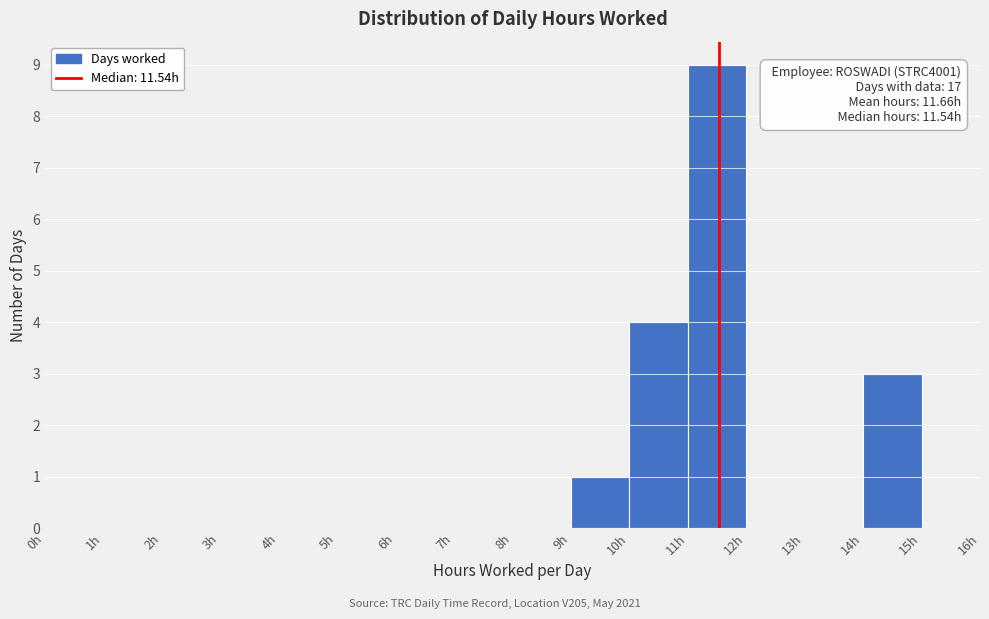

Which range on the x-axis has the tallest bar?

11 to 12